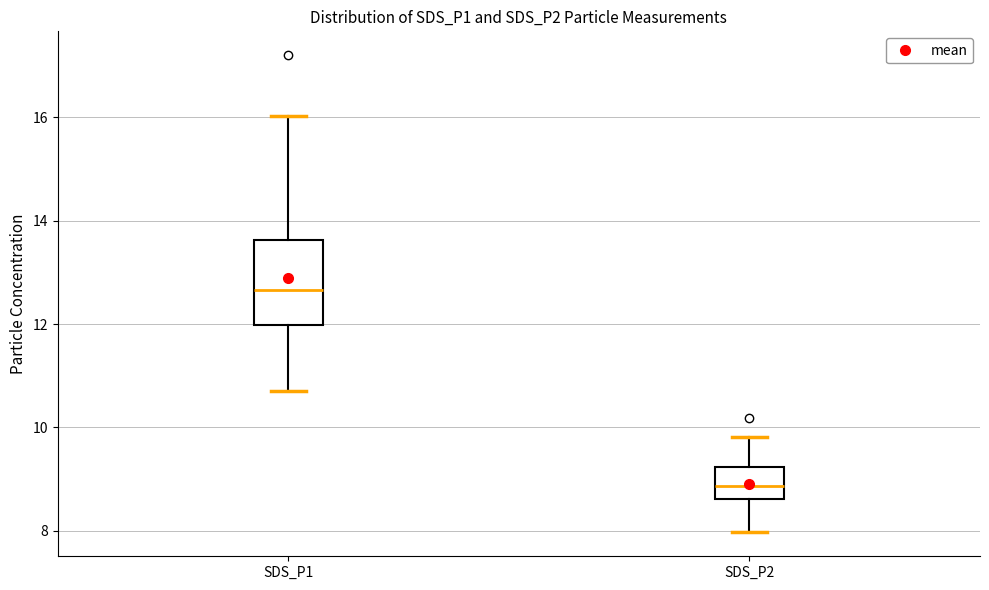

Reading left to right, read every box against the y-axis: the position of its median line, the range the box covers, and the ends of its whiskers. The values are not printed on the chart, so give them approximately, as read against the axis.

SDS_P1: median 12.6, box 12.0 to 13.6, whiskers 10.8 to 16.0
SDS_P2: median 8.8, box 8.6 to 9.2, whiskers 8.0 to 9.8